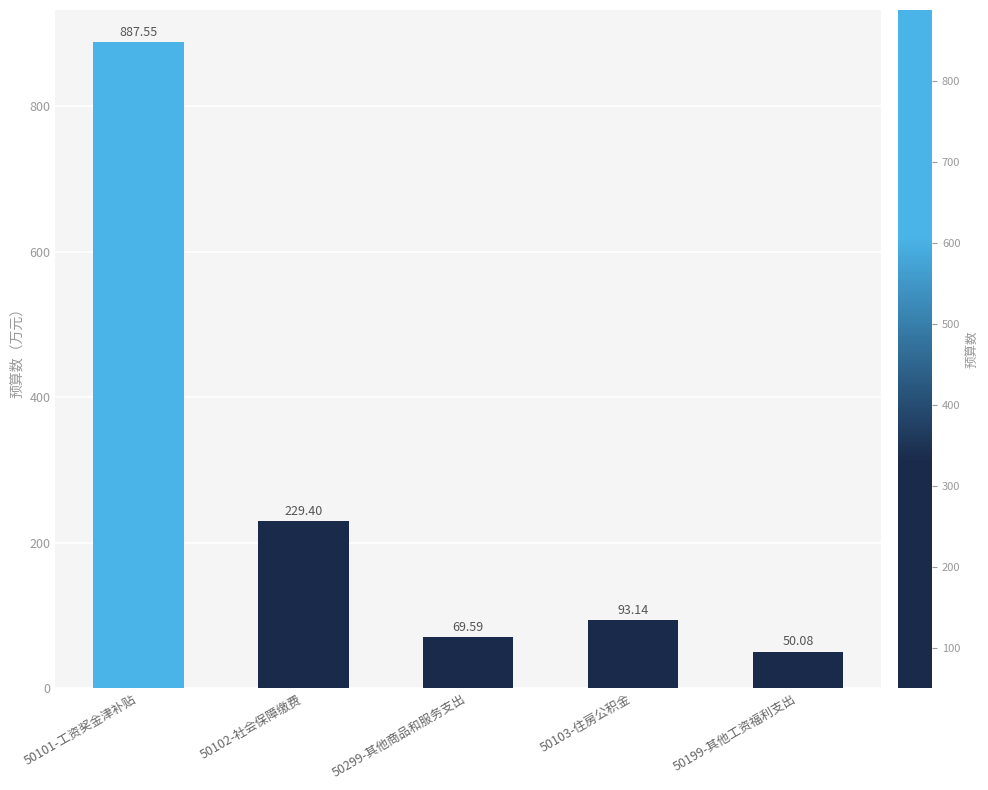

Which label corresponds to the largest value in the chart?

50101-工资奖金津补贴